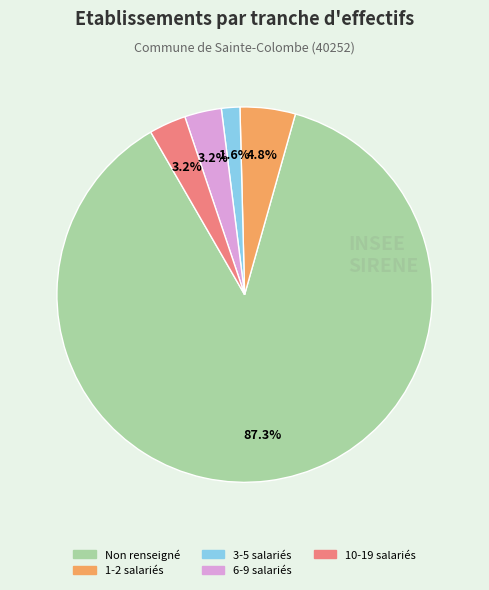

How many segments does this pie chart have?

5